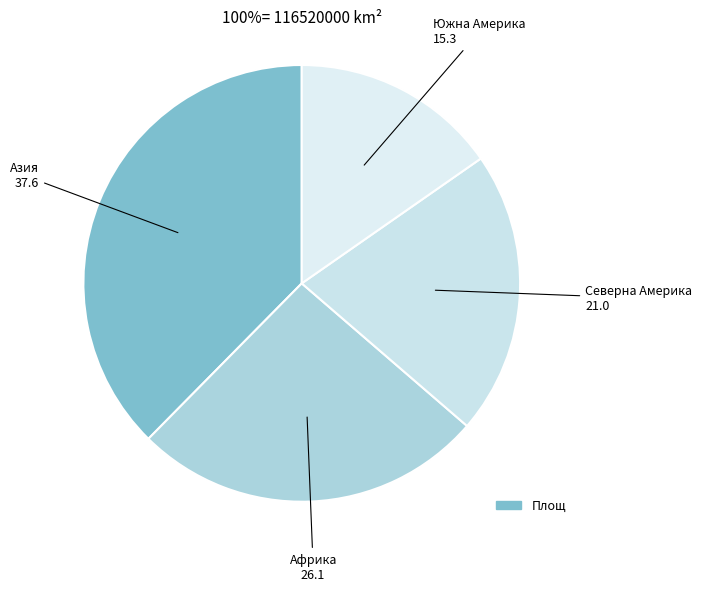

Count the number of slices in the pie.

4